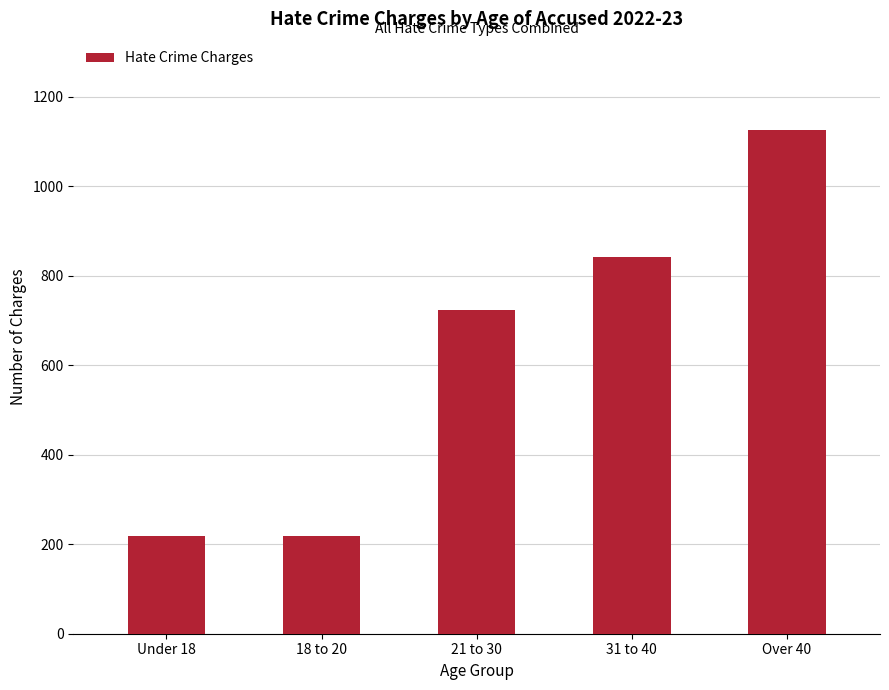

What value does the data have at 31 to 40, to the nearest 50?

850